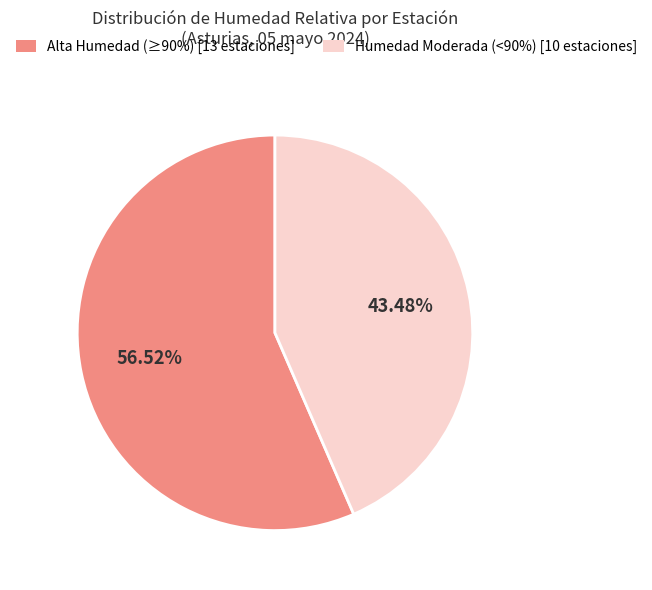

Is there any slice that represents more than half of the pie?

Yes